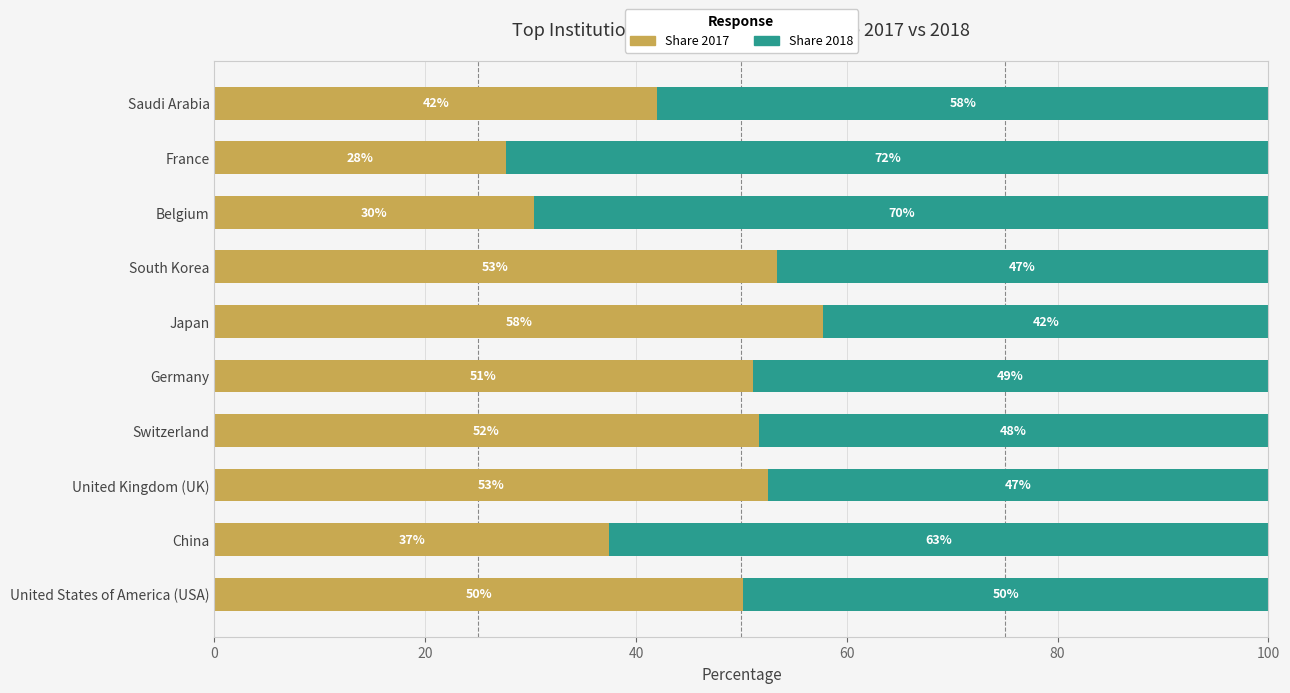

What is the total value across all series at Germany?

100.0